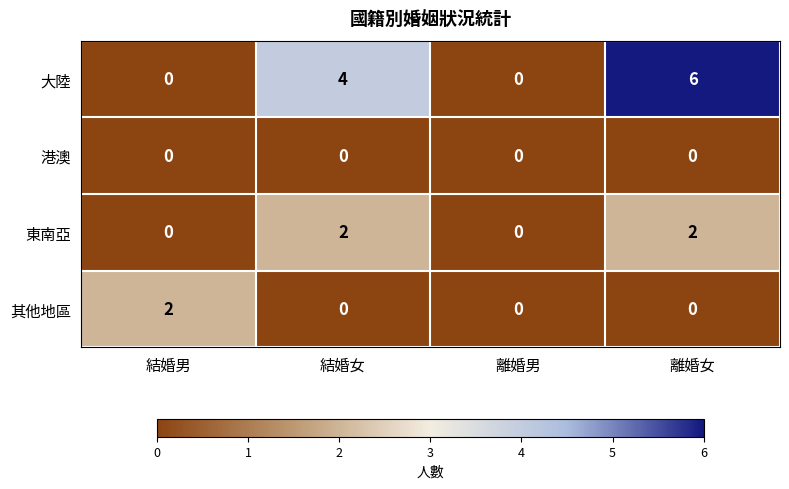

How many series are shown in this chart?

4